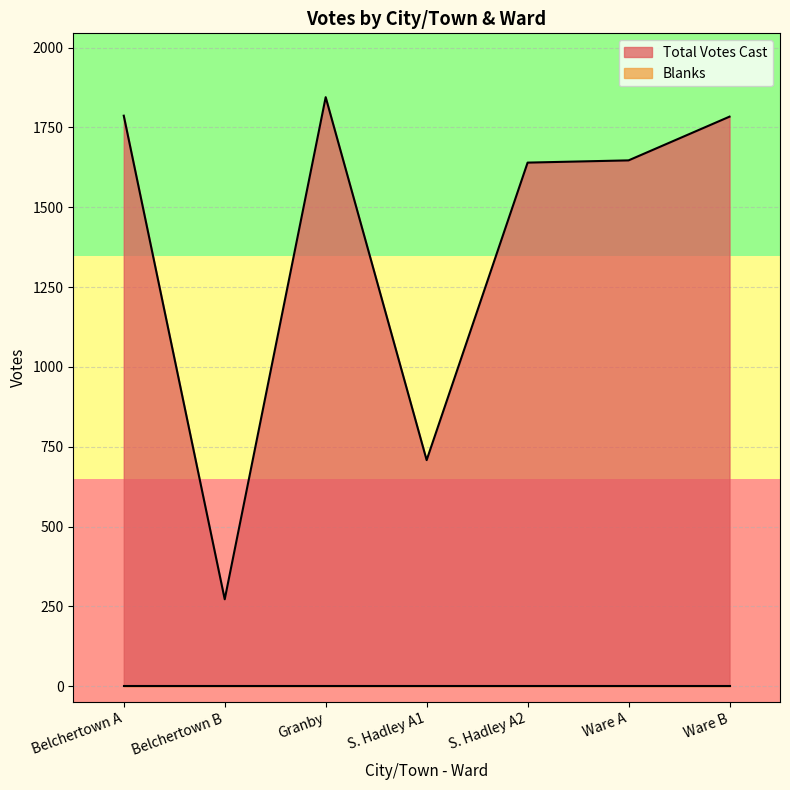

How many lines are shown in the chart?

2